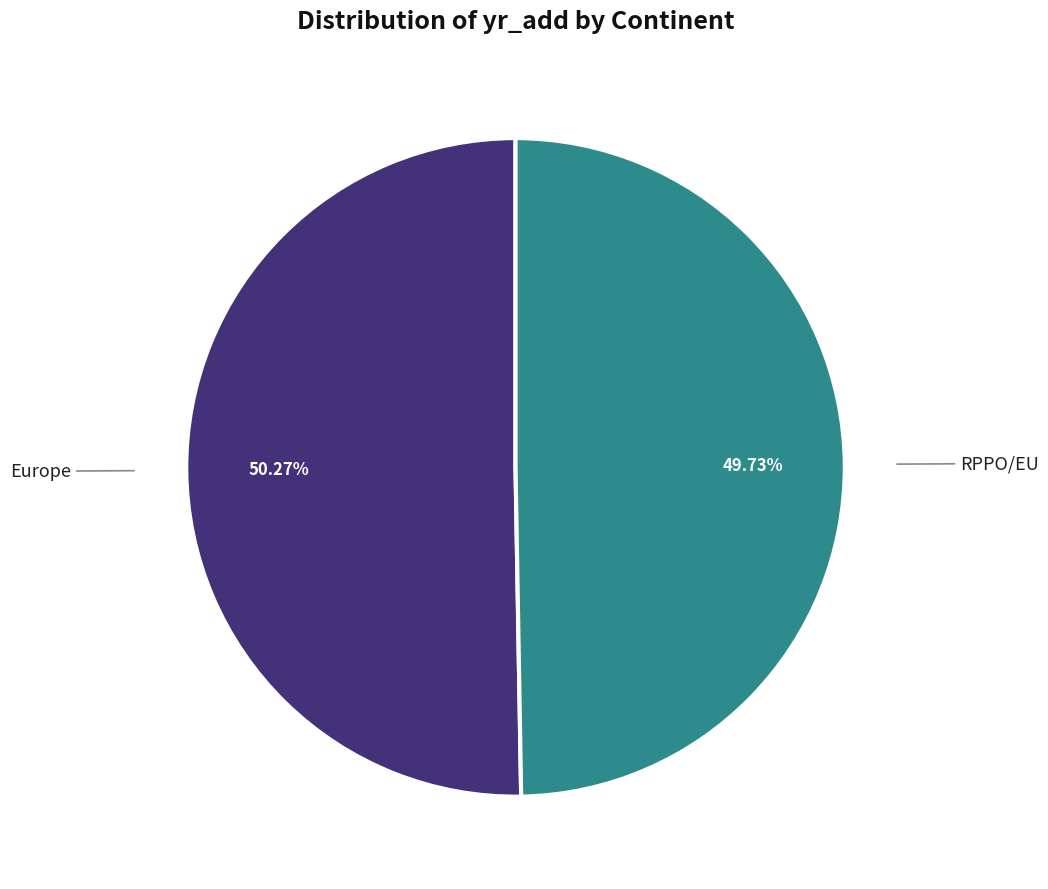

To the nearest percent, what is the average slice percentage?

50%